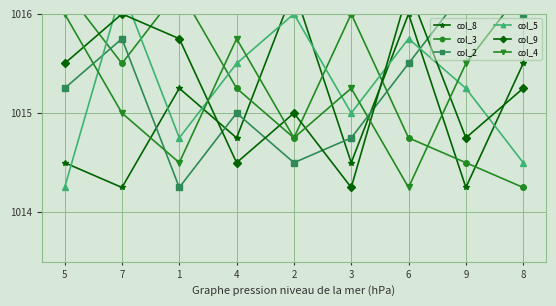

Which series has the largest total across all categories?

col_3